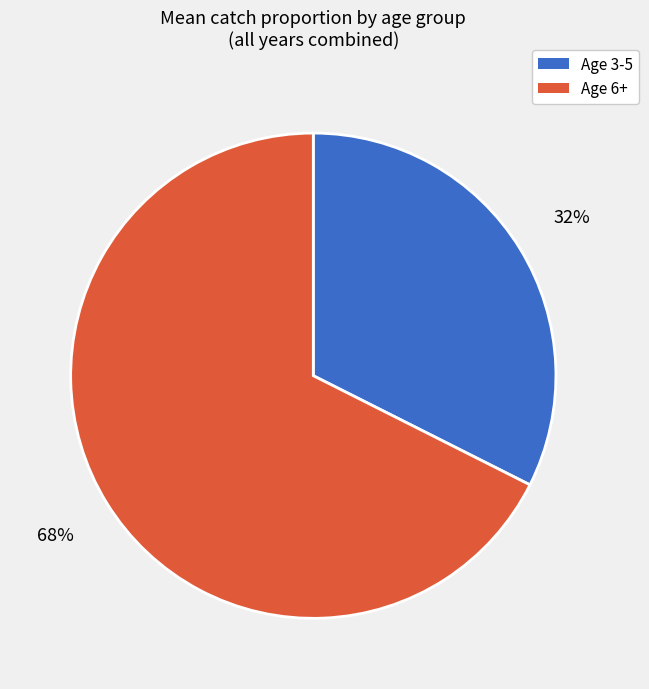

Is there any slice that represents more than half of the pie?

Yes